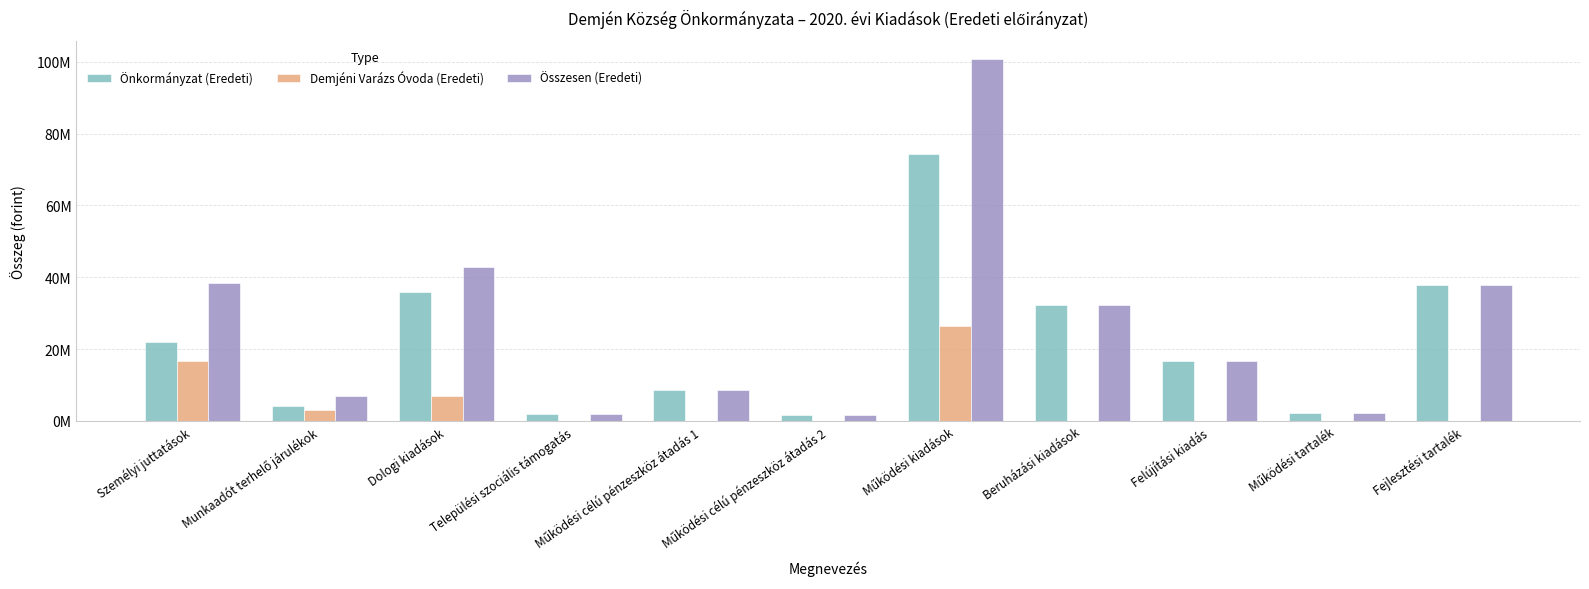

What is the average value of the Összesen (Eredeti) series?

26437915